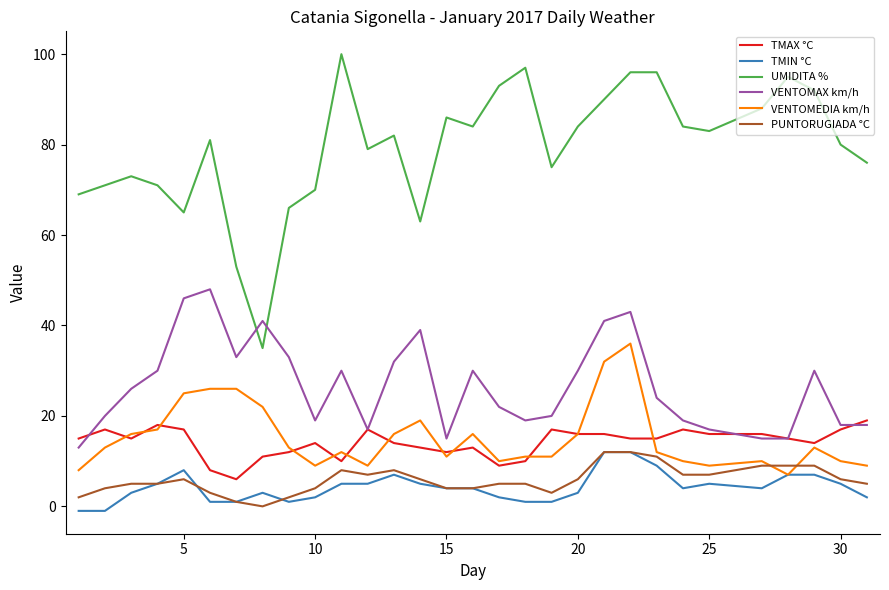

Which series has the widest spread of values?

UMIDITA %